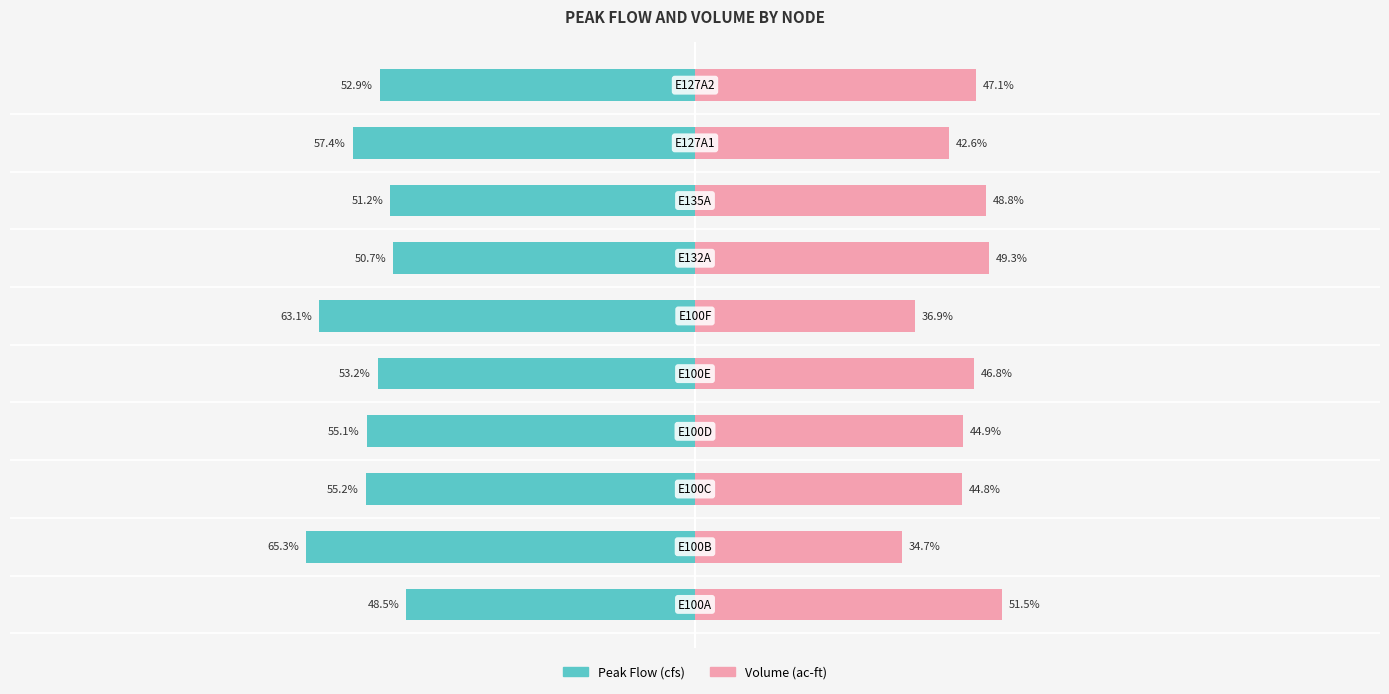

True or false: Volume (ac-ft) has a value of 25.4 at 8.

False